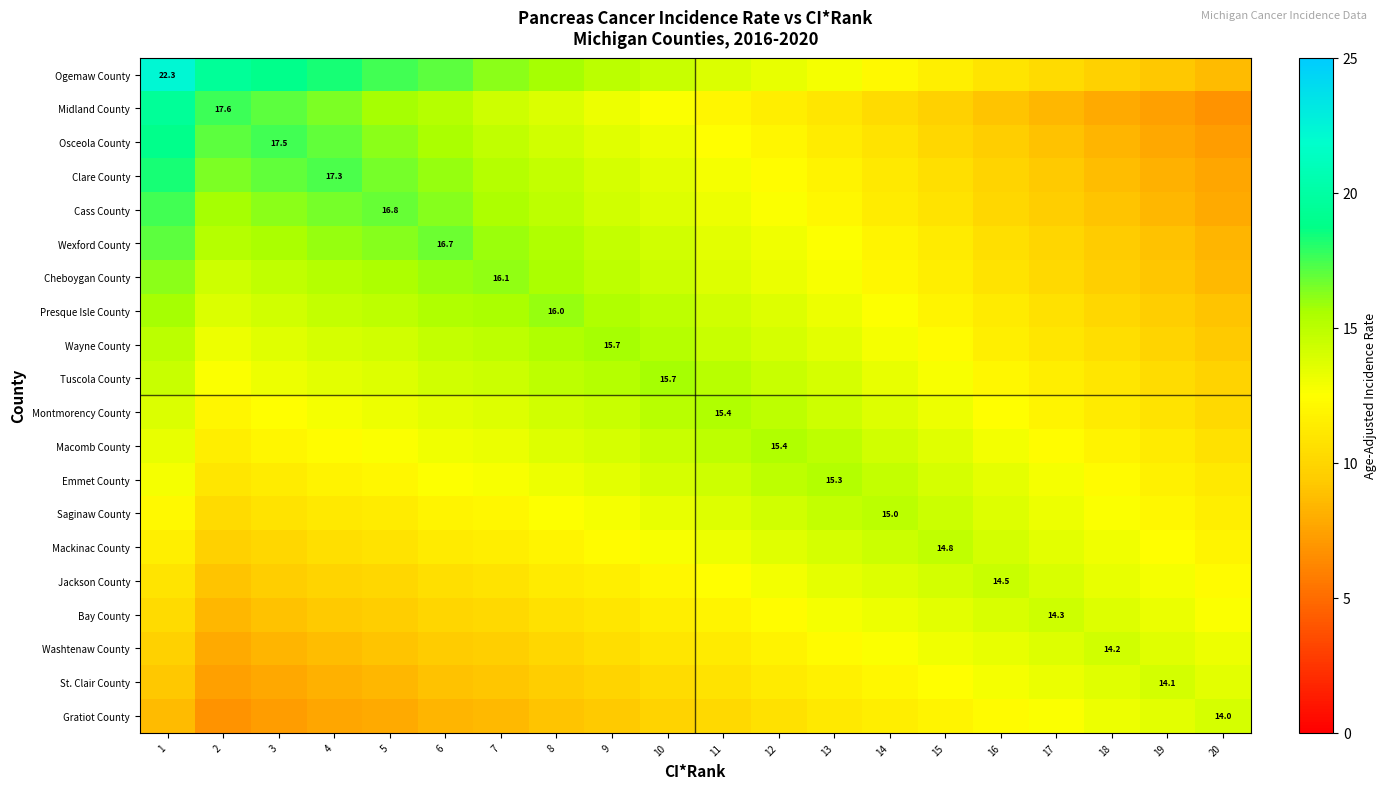

Which series has the widest spread of values?

Ogemaw County